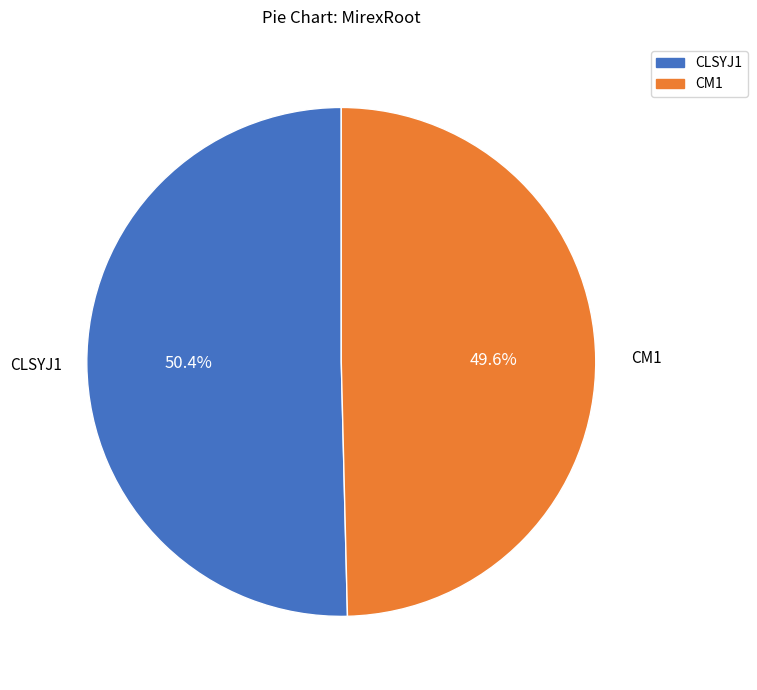

What percentage is the CM1 slice, to the nearest percent?

50%